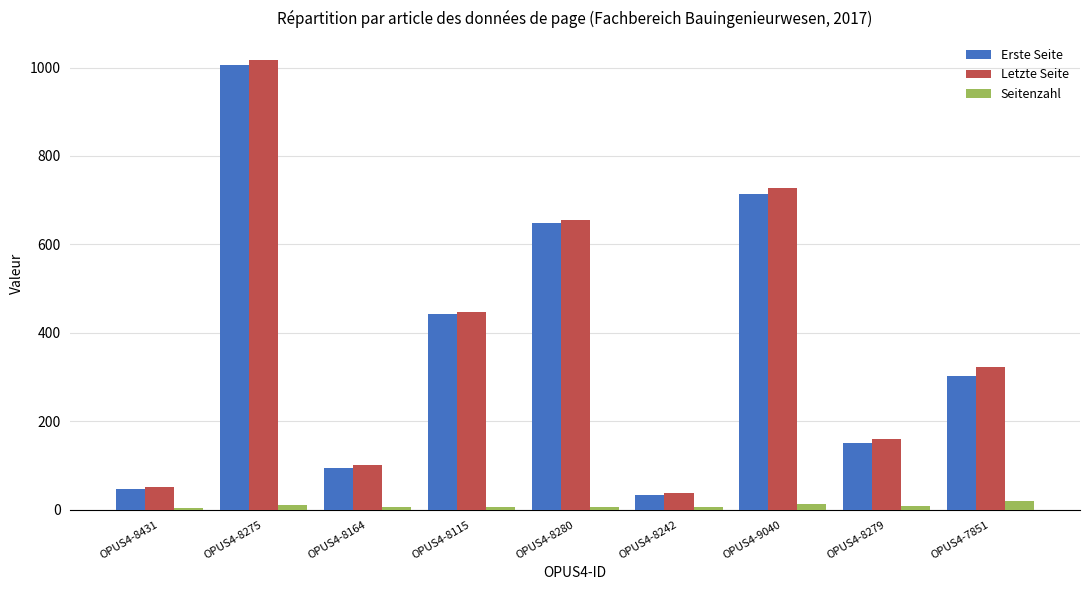

What are all the series names shown in the legend?

Erste Seite, Letzte Seite, Seitenzahl